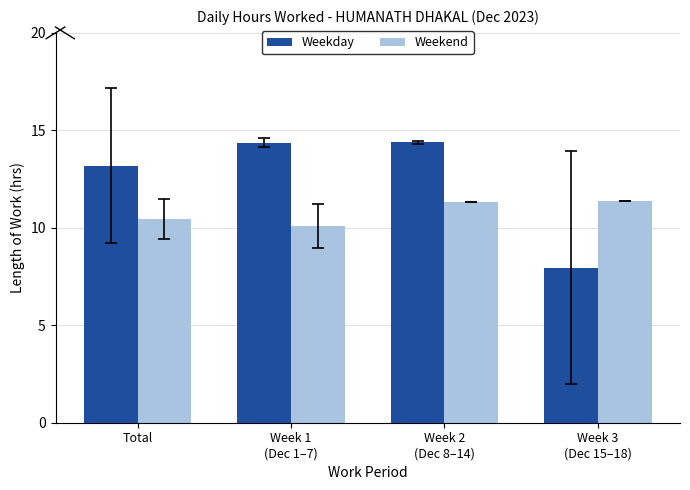

Which series has the largest total across all categories?

Weekday